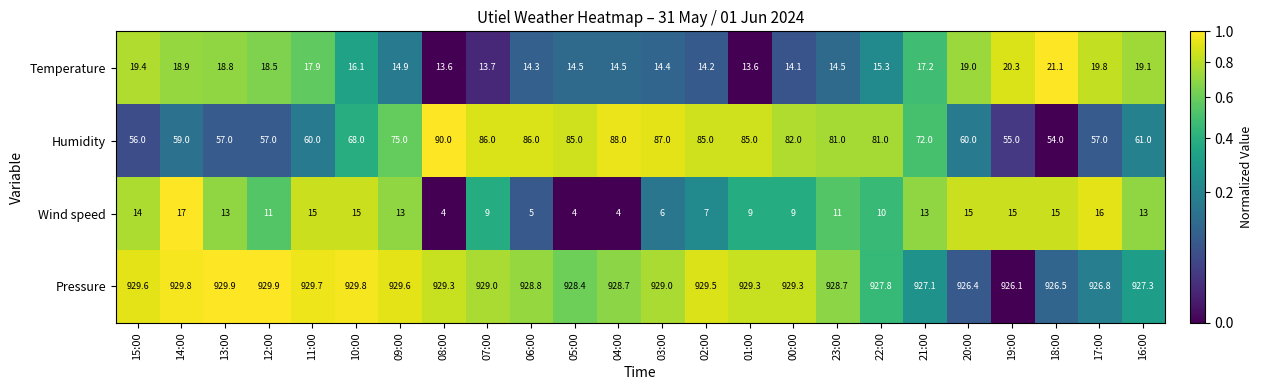

List the series in order of their peak value, lowest first.

Wind speed, Temperature, Humidity, Pressure